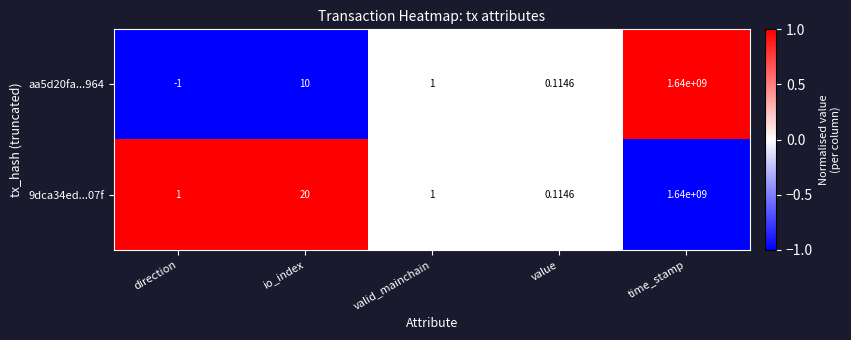

What is the smallest value displayed?

-1.0